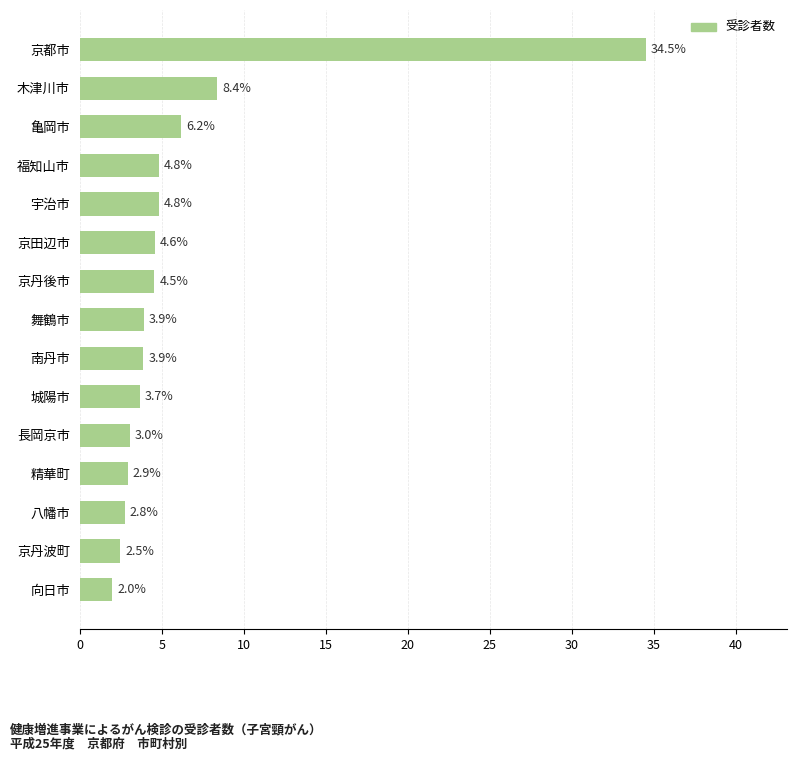

What is the difference between the second highest and second lowest values?

5.9